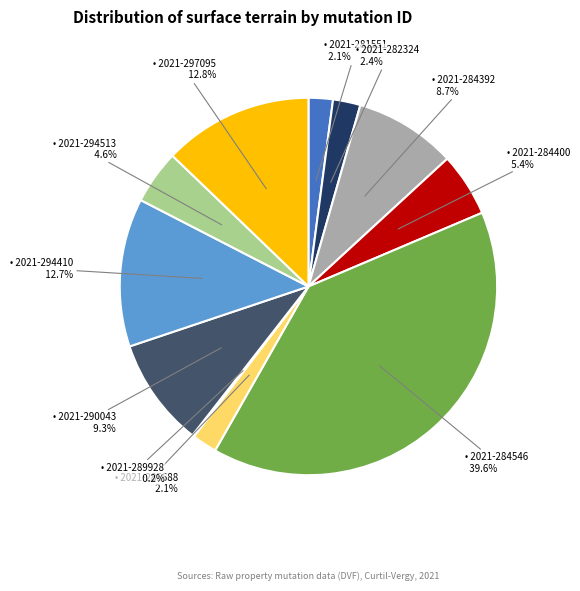

Does any single category account for the majority?

No